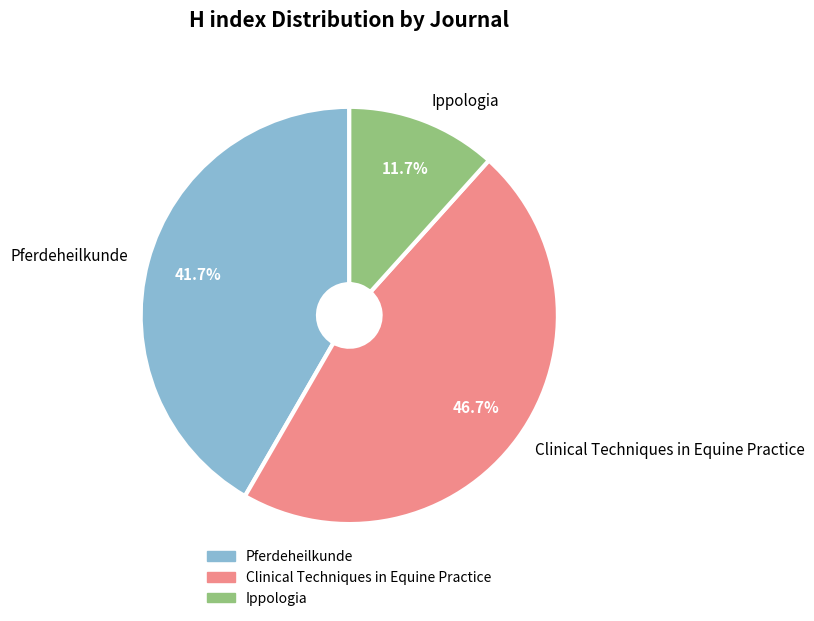

Rank the categories by value from lowest to highest.

Ippologia, Pferdeheilkunde, Clinical Techniques in Equine Practice